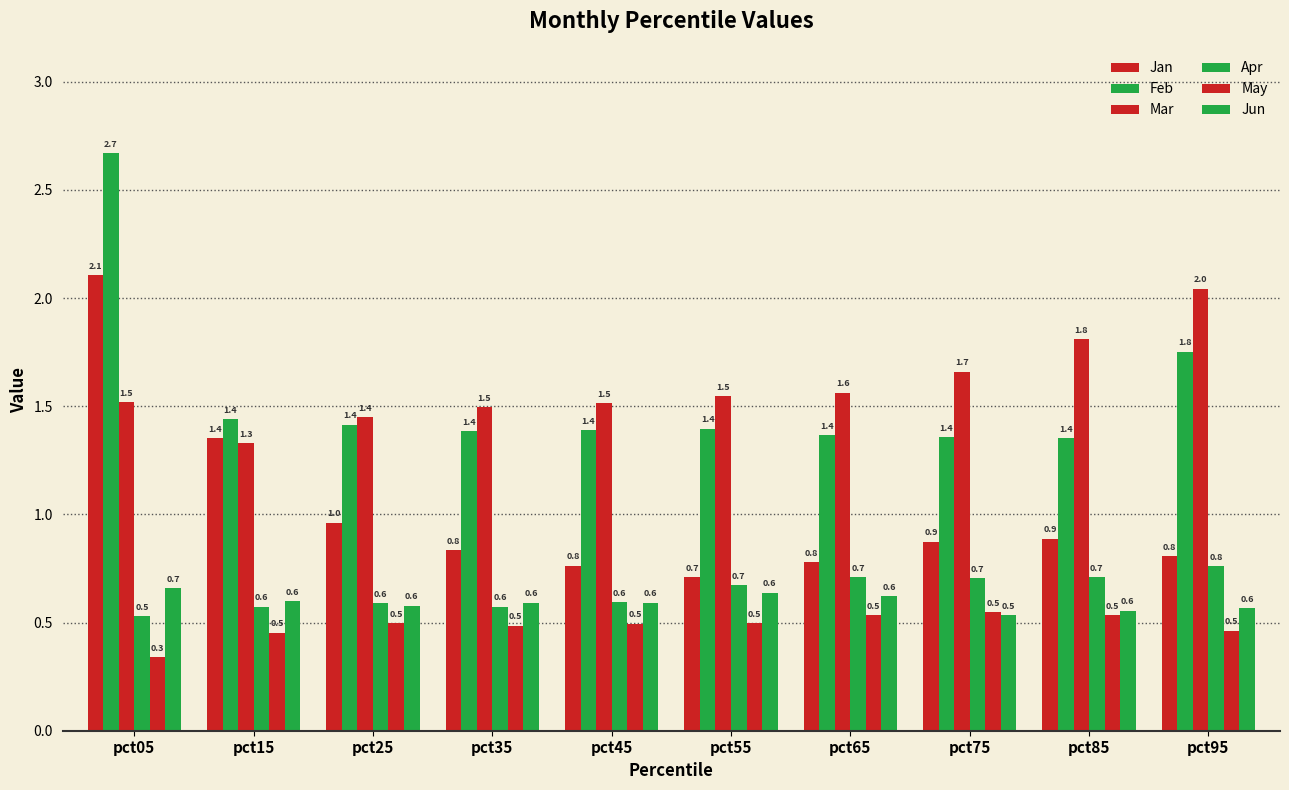

Which has a higher value, pct55 or pct15?

pct15